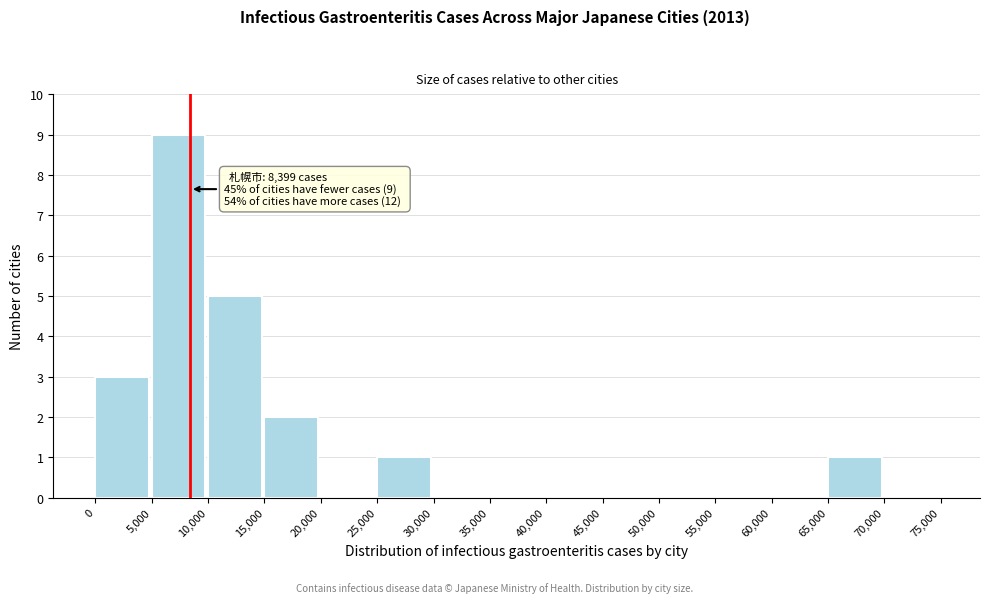

Over which range of the x-axis is the bar tallest?

5,000 to 10,000